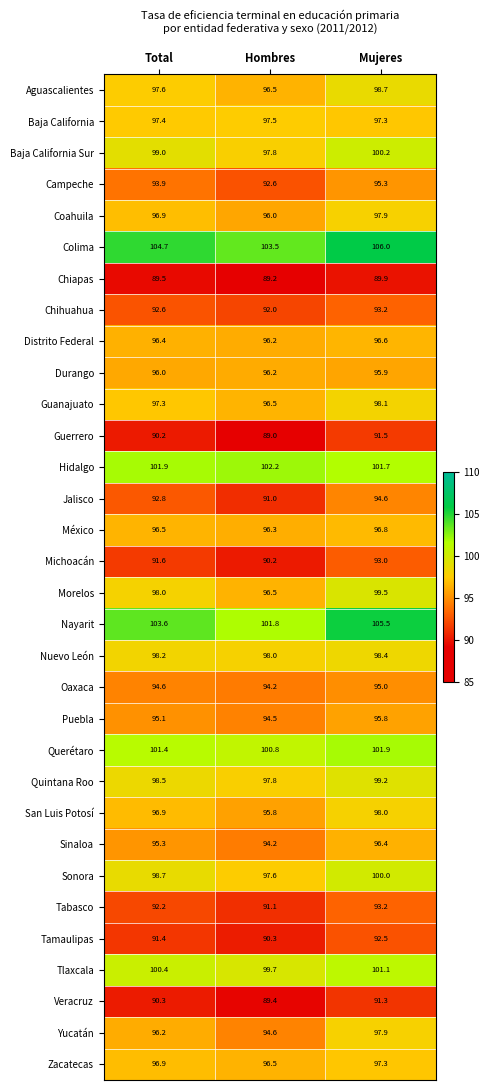

What is the greatest value displayed?

106.0